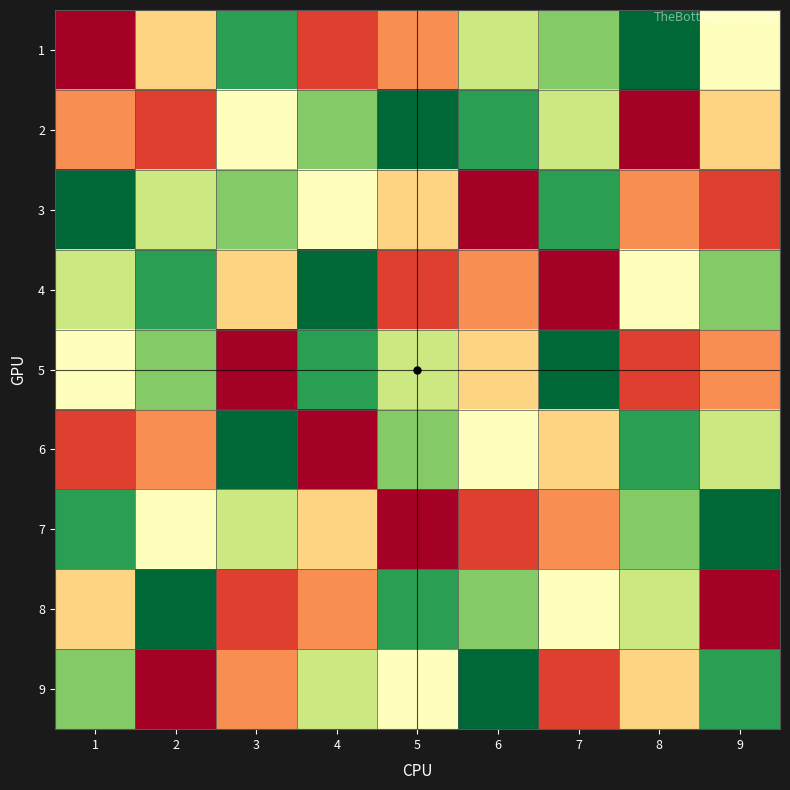

Reading left to right, what are all the values shown in this chart?

1: 1=1	2=4	3=8	4=2	5=3	6=6	7=7	8=9	9=5
2: 1=3	2=2	3=5	4=7	5=9	6=8	7=6	8=1	9=4
3: 1=9	2=6	3=7	4=5	5=4	6=1	7=8	8=3	9=2
4: 1=6	2=8	3=4	4=9	5=2	6=3	7=1	8=5	9=7
5: 1=5	2=7	3=1	4=8	5=6	6=4	7=9	8=2	9=3
6: 1=2	2=3	3=9	4=1	5=7	6=5	7=4	8=8	9=6
7: 1=8	2=5	3=6	4=4	5=1	6=2	7=3	8=7	9=9
8: 1=4	2=9	3=2	4=3	5=8	6=7	7=5	8=6	9=1
9: 1=7	2=1	3=3	4=6	5=5	6=9	7=2	8=4	9=8